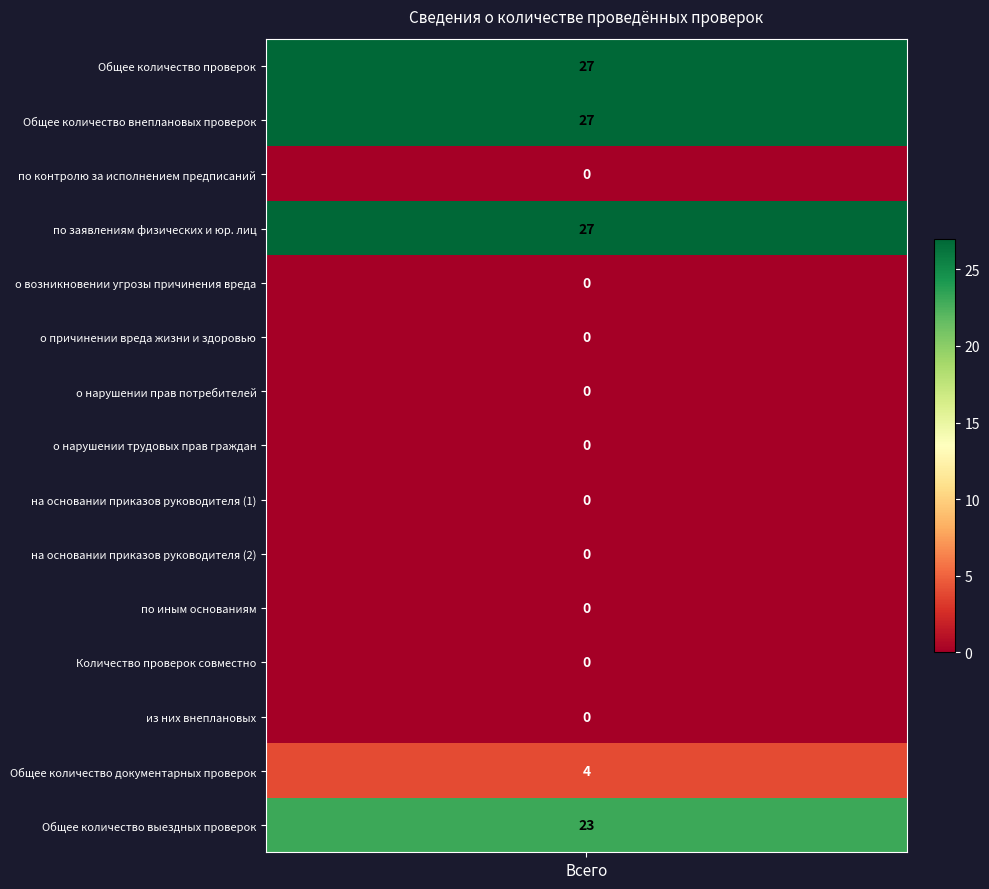

Rank the categories by value from lowest to highest.

3, 5, 6, 7, 8, 9, 10, 11, 12, 13, 14, 15, 1, 2, 4